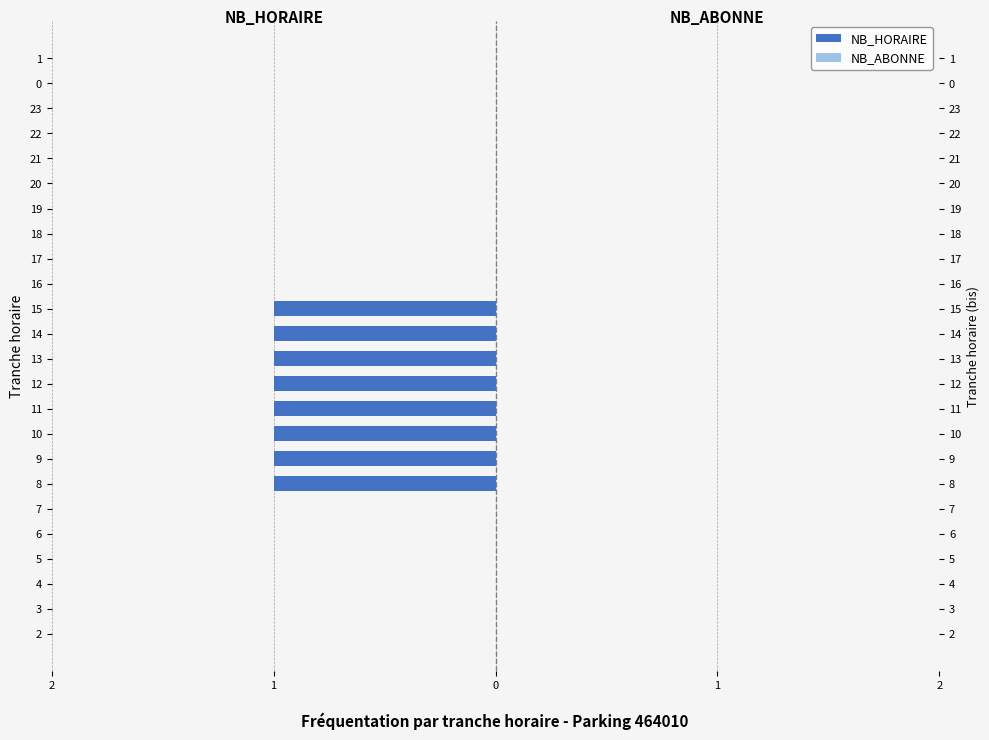

Are the bars horizontal?

Yes